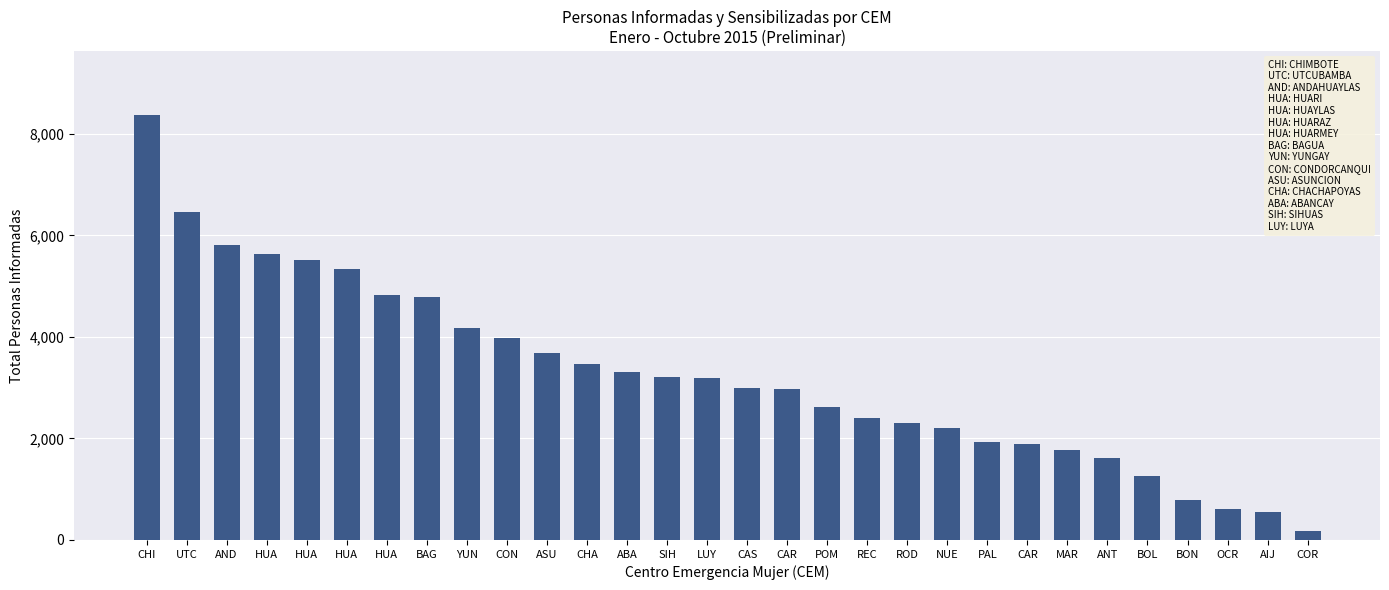

How many values are below 3193?

15